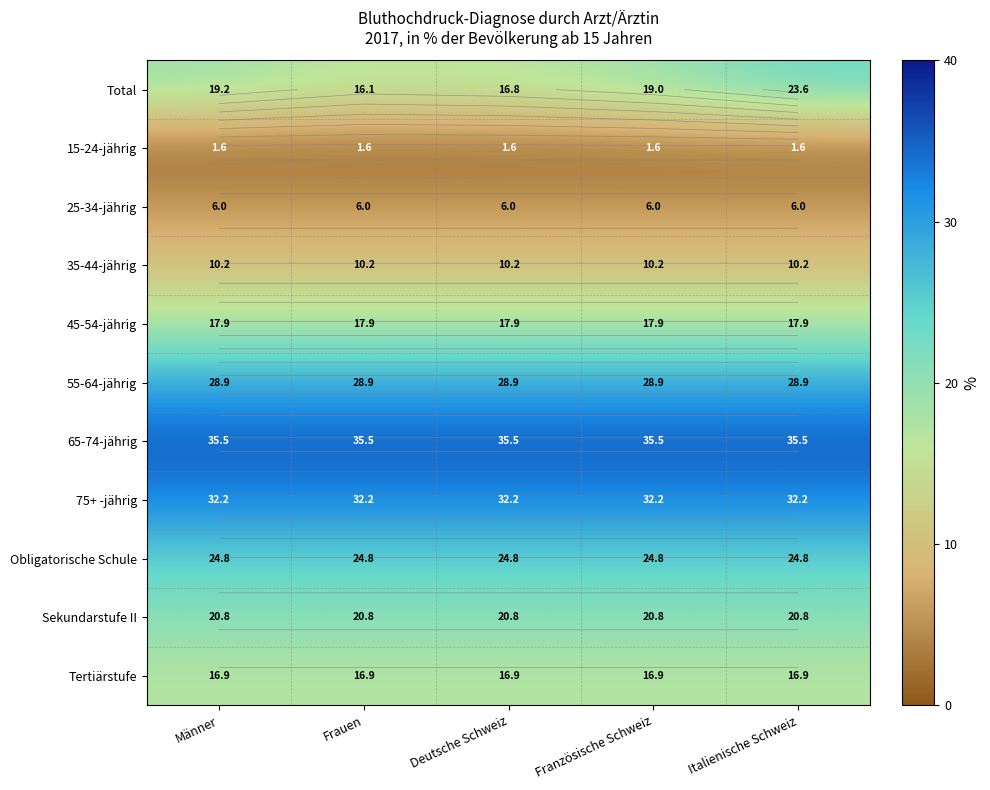

The 45-54-jährig series shows 17.9 at Männer. True or false?

True